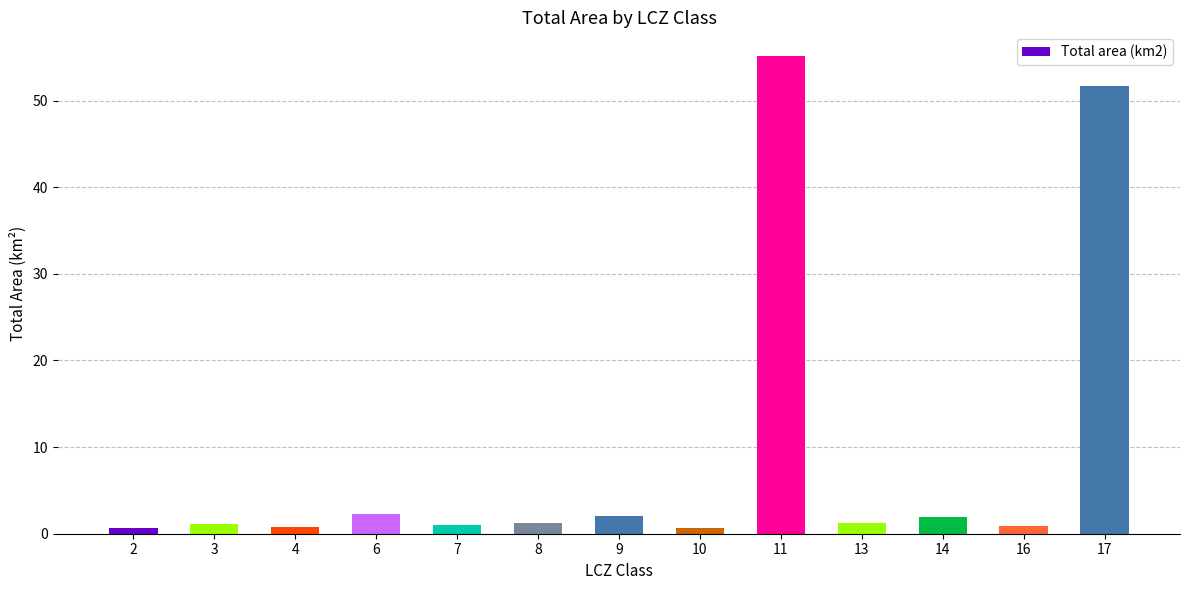

How many categories are shown in the chart?

13